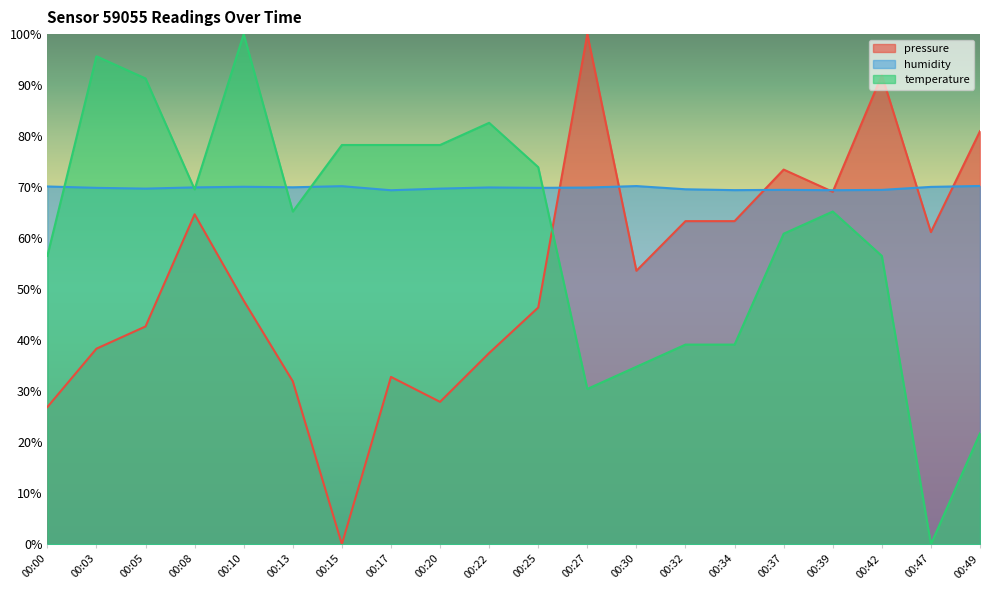

What is the sum of the humidity values at 00:42 and 00:08?

139.4